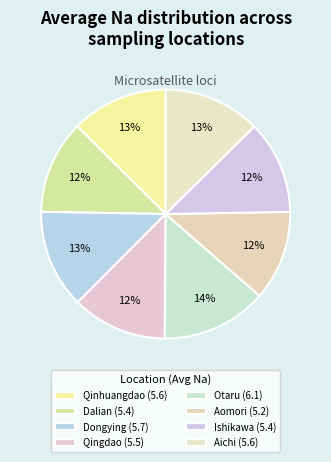

Count the number of slices in the pie.

8